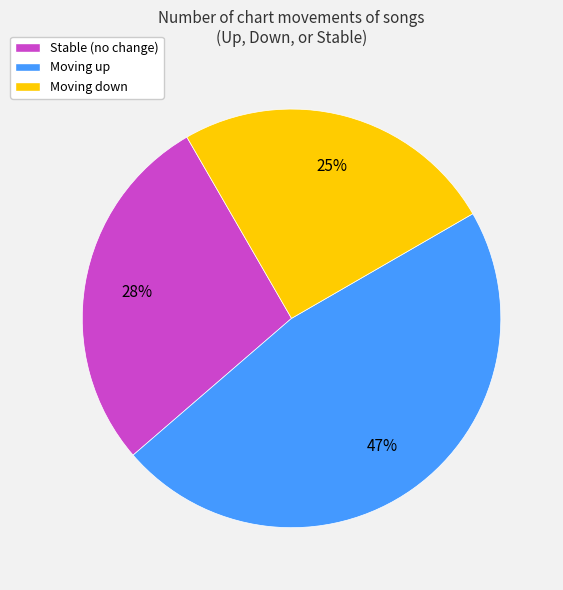

How many segments does this pie chart have?

3